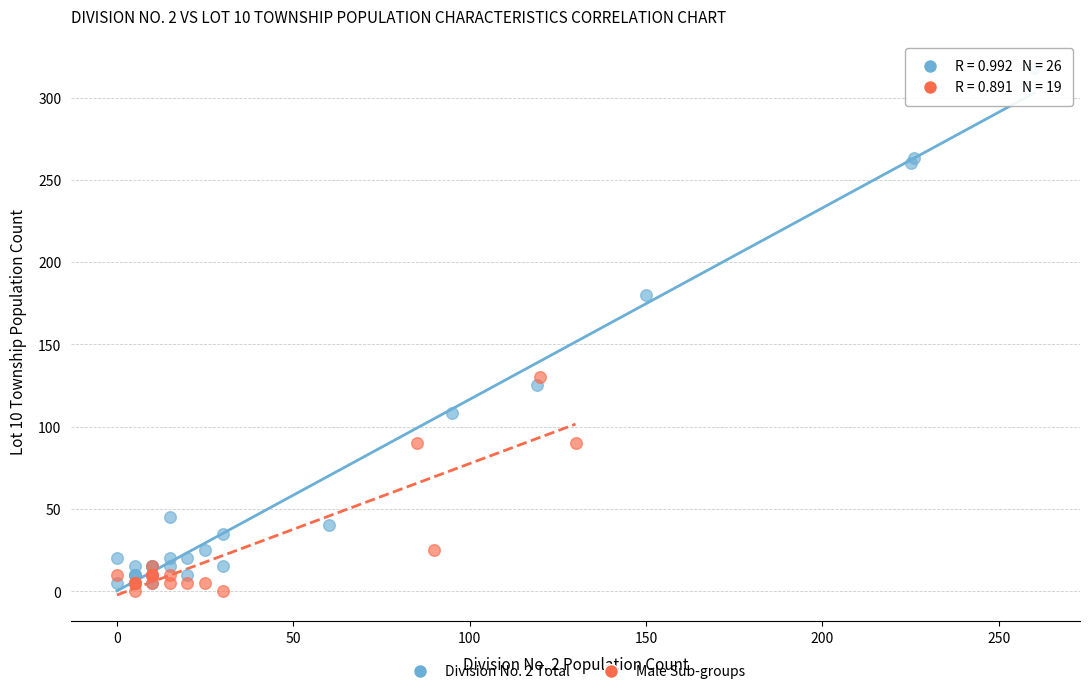

Which series reaches the maximum Y coordinate?

Division No. 2 Total